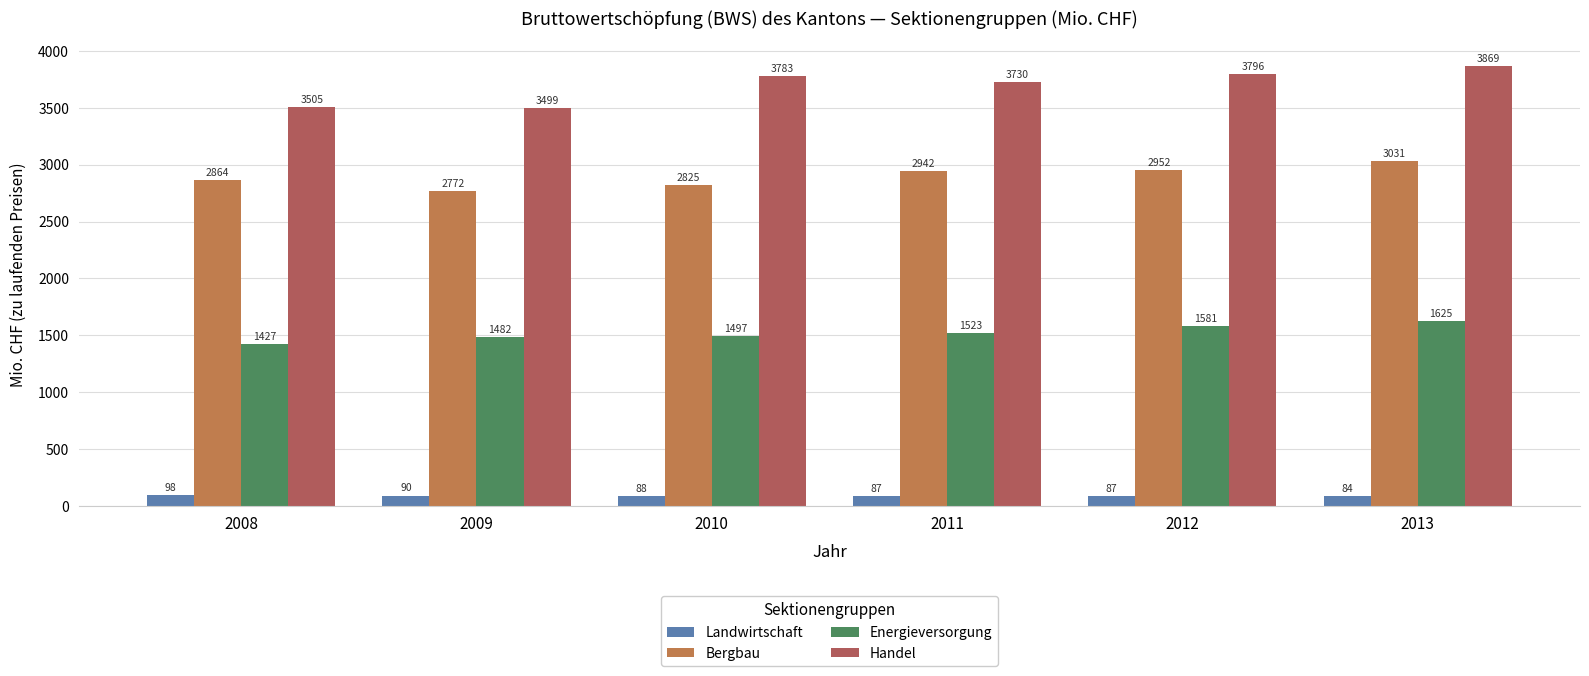

How many data points in Bergbau are above 2942?

3